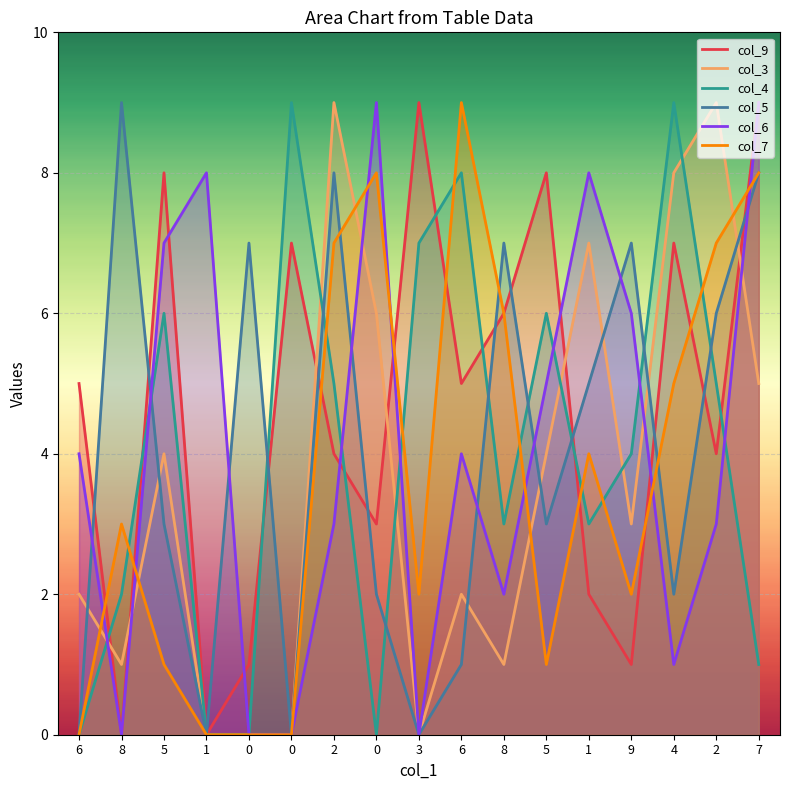

In col_7, how many points are lower than both neighbors (excluding endpoints)?

3